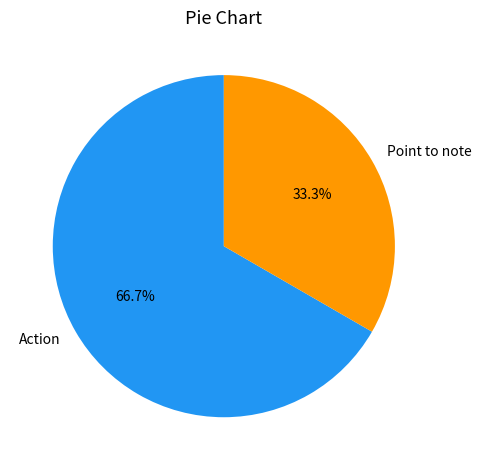

Is Action the majority of the pie?

Yes